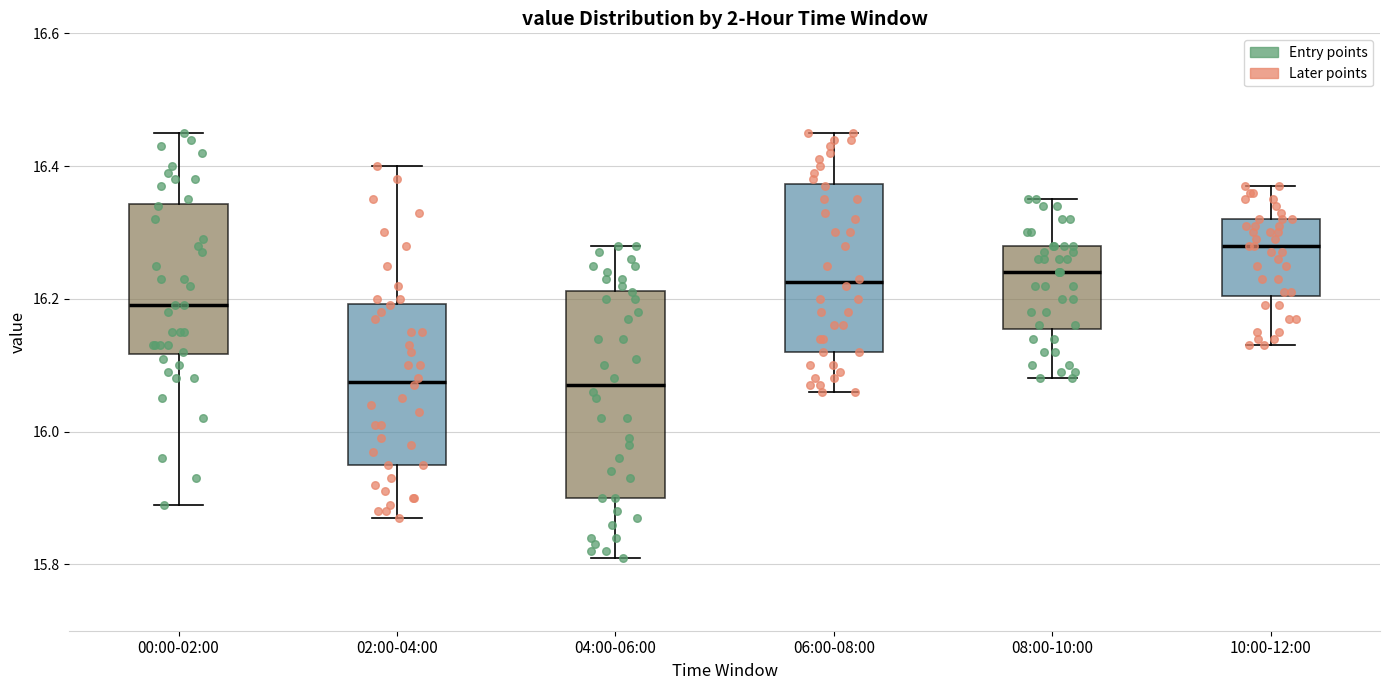

Reading left to right, transcribe this box plot: for each box, give where its median line is, the range the box spans, and where its two whiskers end, as read against the y-axis. The values are not printed on the chart, so give them approximately, as read against the axis.

00:00-02:00: median 16.20, box 16.12 to 16.34, whiskers 15.90 to 16.46
02:00-04:00: median 16.08, box 15.96 to 16.20, whiskers 15.88 to 16.40
04:00-06:00: median 16.08, box 15.90 to 16.22, whiskers 15.82 to 16.28
06:00-08:00: median 16.22, box 16.12 to 16.38, whiskers 16.06 to 16.46
08:00-10:00: median 16.24, box 16.16 to 16.28, whiskers 16.08 to 16.36
10:00-12:00: median 16.28, box 16.20 to 16.32, whiskers 16.14 to 16.38